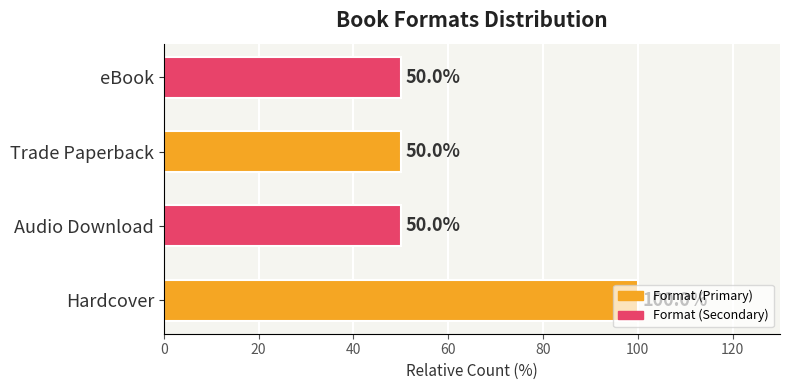

The value at Audio Download is 20. True or false?

False